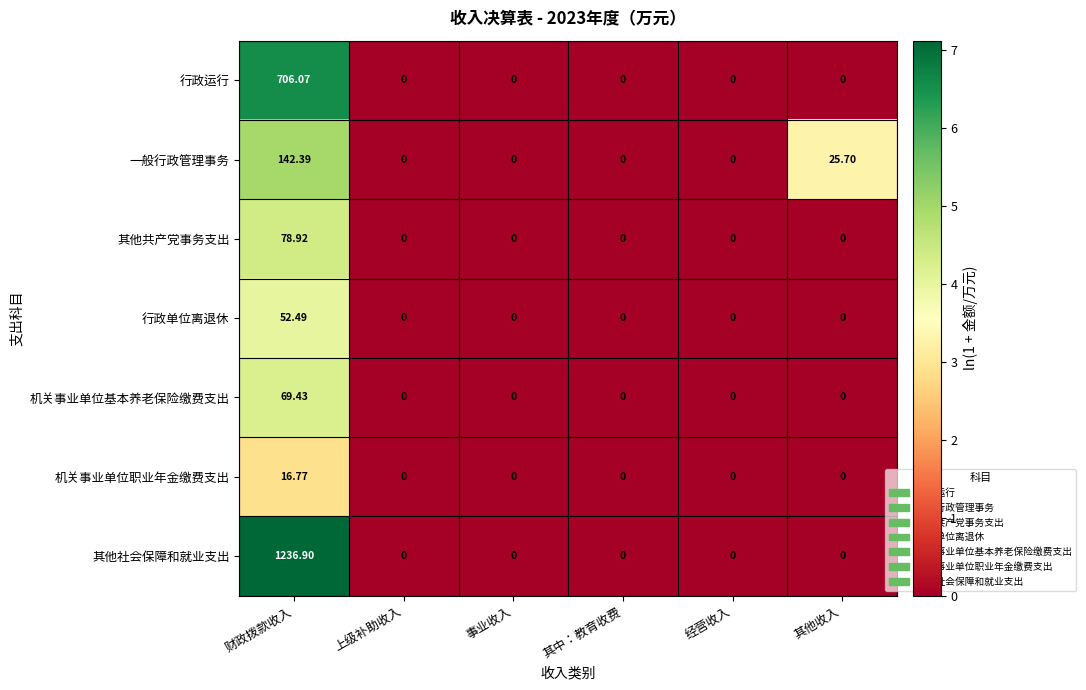

List the series in order of their peak value, lowest first.

机关事业单位职业年金缴费支出, 行政单位离退休, 机关事业单位基本养老保险缴费支出, 其他共产党事务支出, 一般行政管理事务, 行政运行, 其他社会保障和就业支出